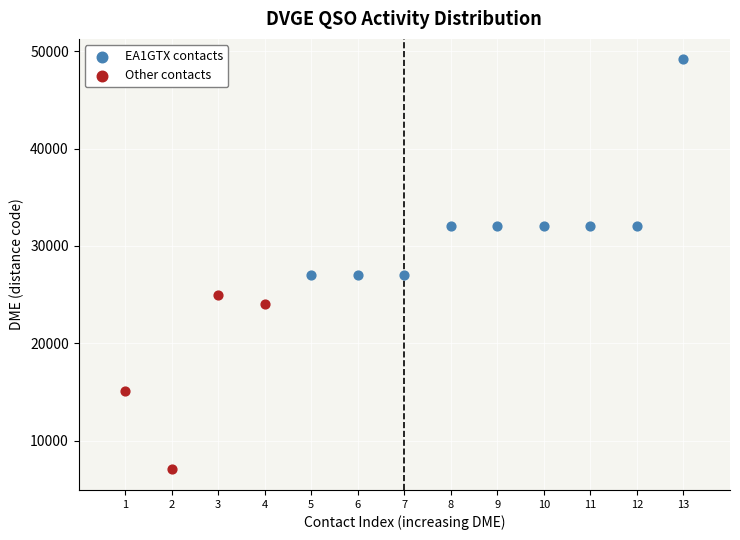

Which series reaches the maximum Y coordinate?

EA1GTX contacts